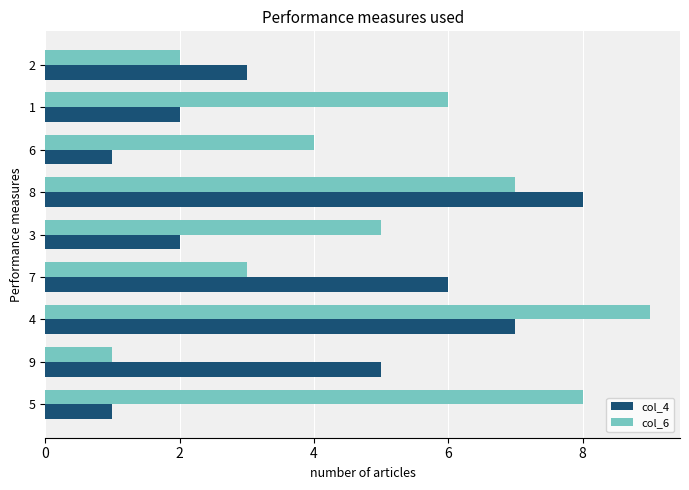

Where is col_6 nearest to the value 5?

3